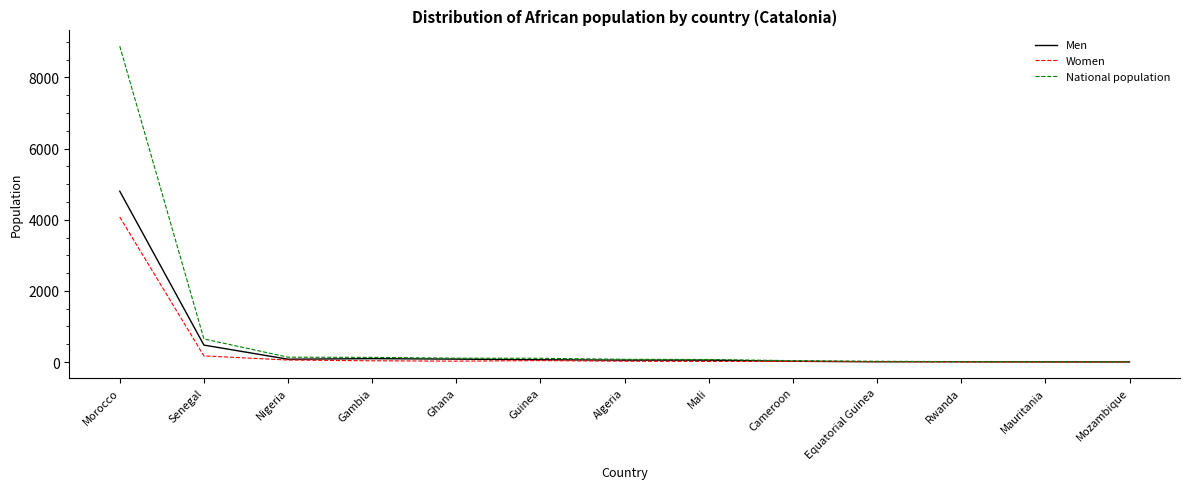

Rank the series by their average value, from highest to lowest.

National population, Men, Women